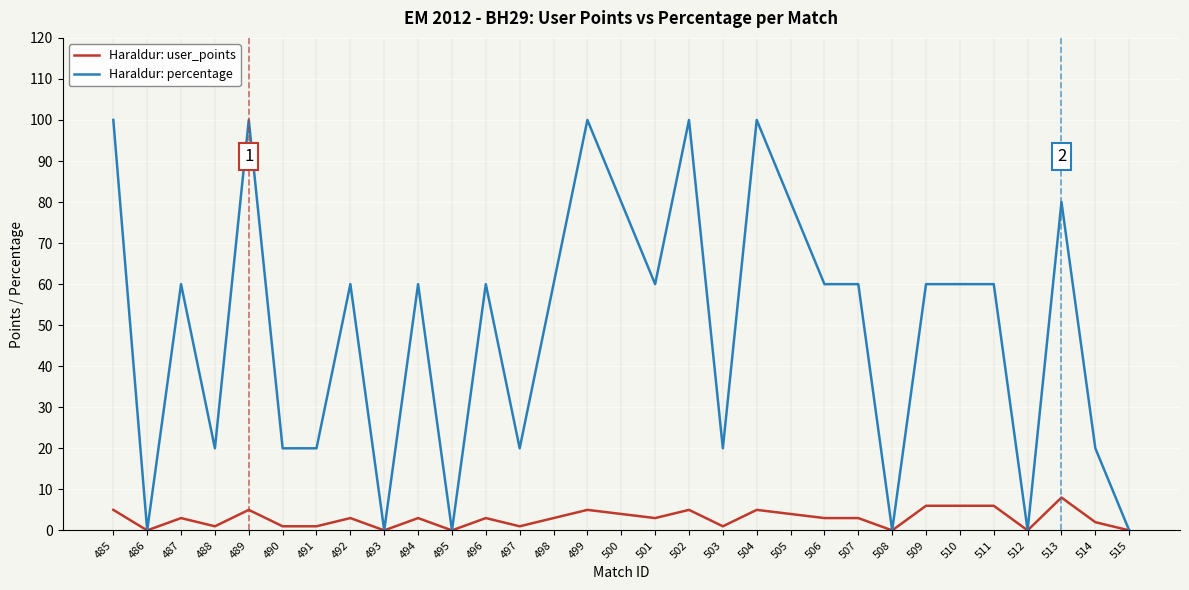

What is the total value across all series at 500?

84